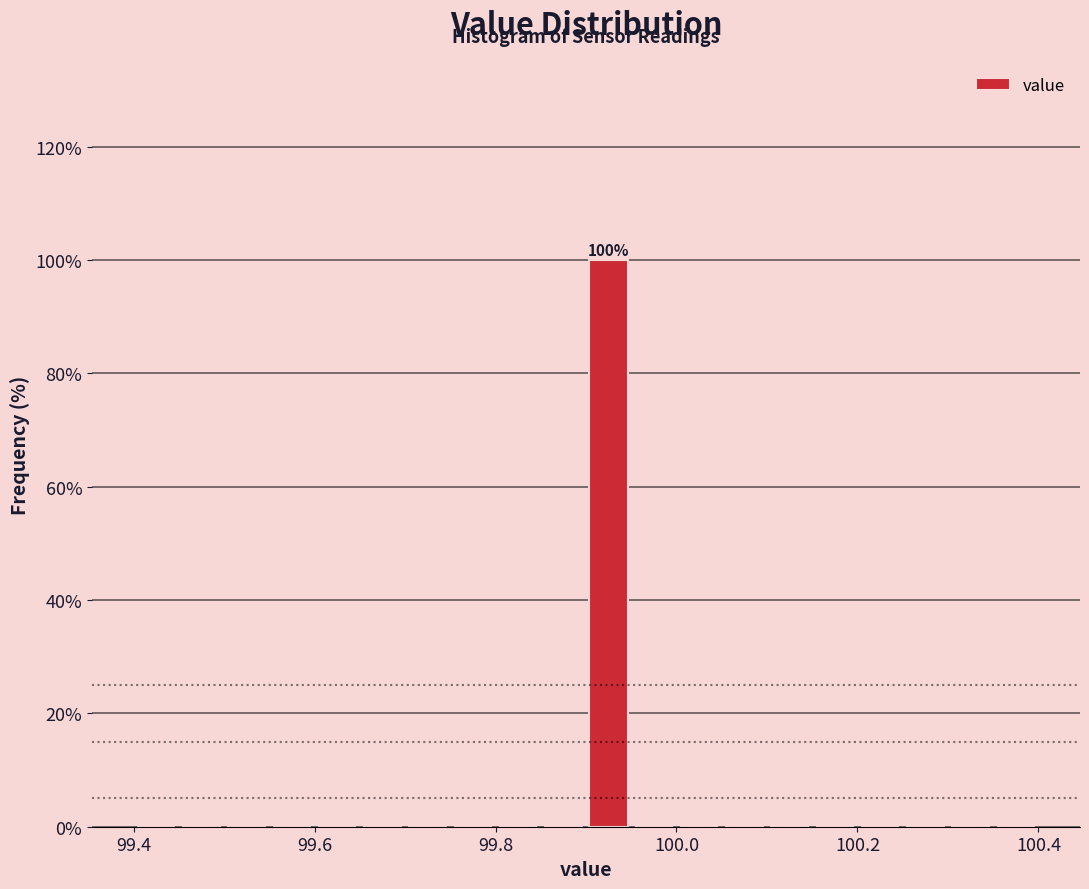

Read against the x-axis, roughly where is the centre of the tallest bar?

99.92